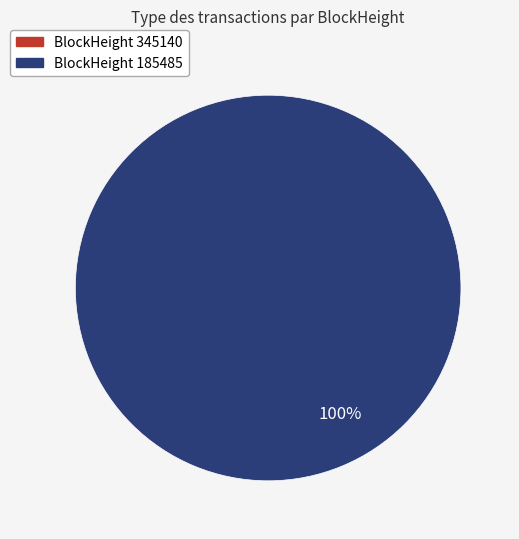

To the nearest percent, what is the difference between the largest and smallest slice percentages?

100%